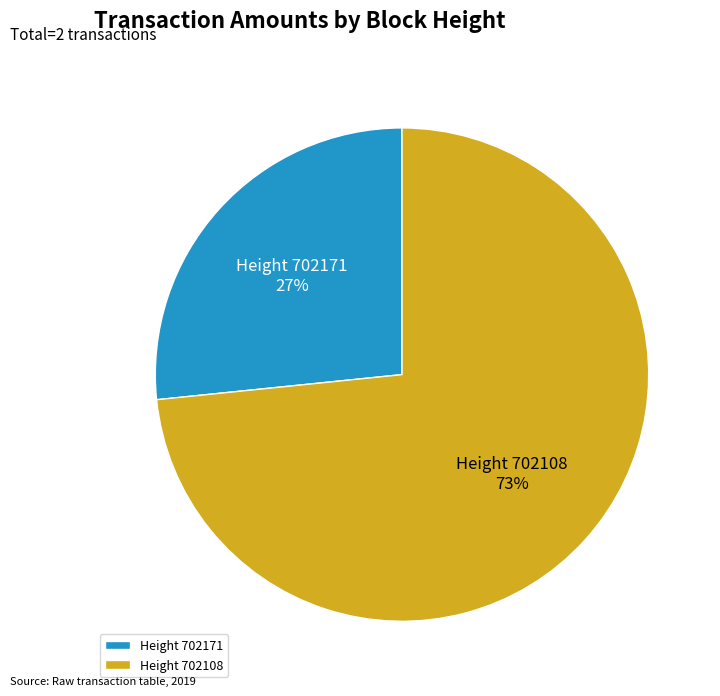

Is it true that Height 702108 is 81% of the pie?

False